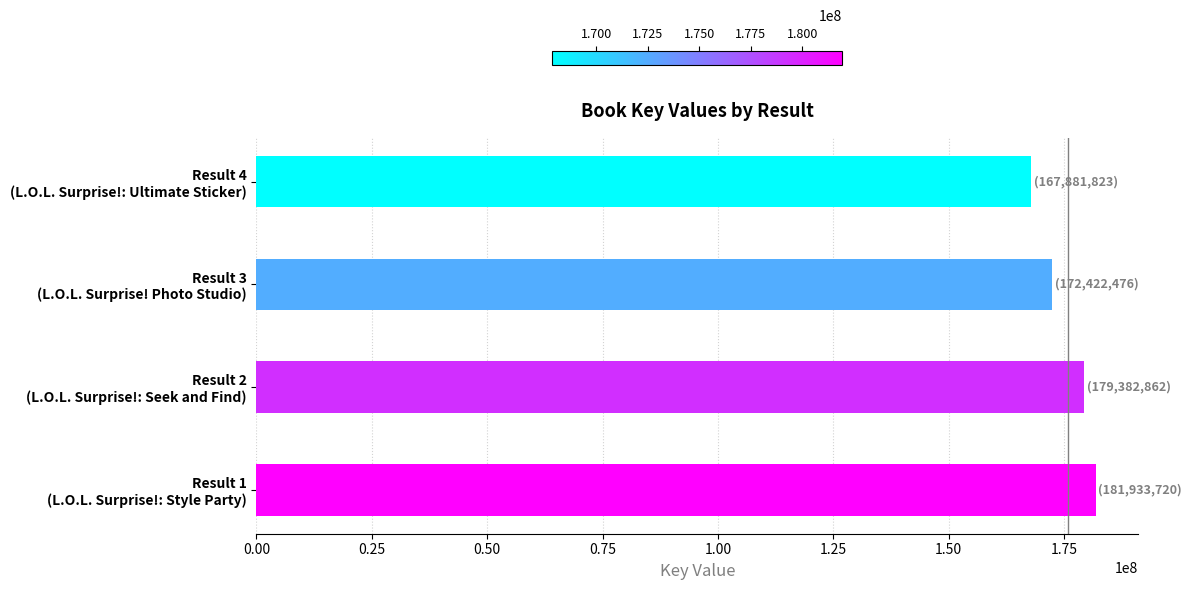

Reading bottom to top, transcribe all the data shown in this chart.

181933720	179382862	172422476	167881823